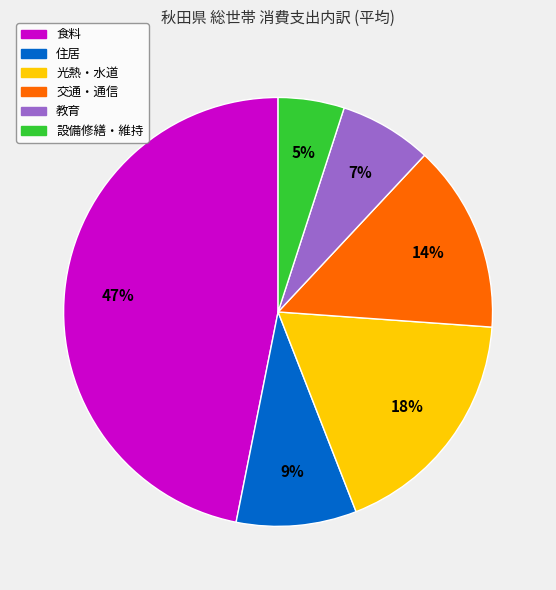

What percentage is the 光熱・水道 slice, to the nearest percent?

18%